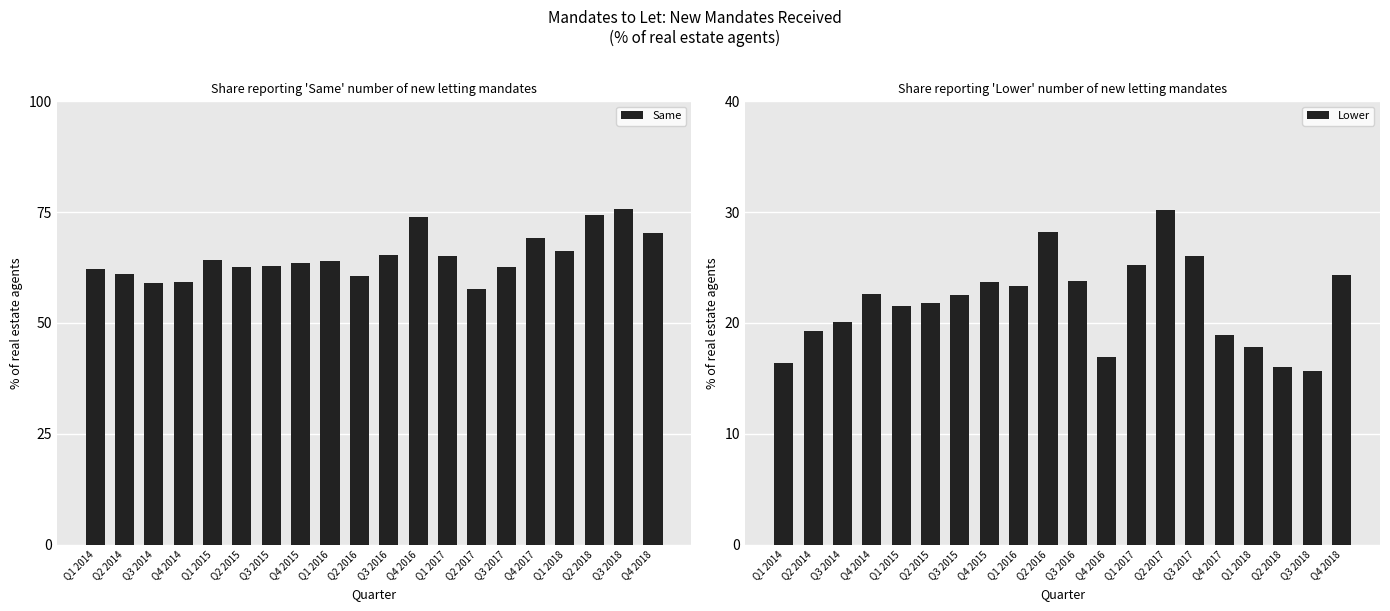

Between Q4 2018 and Q1 2018, which is larger?

Q4 2018